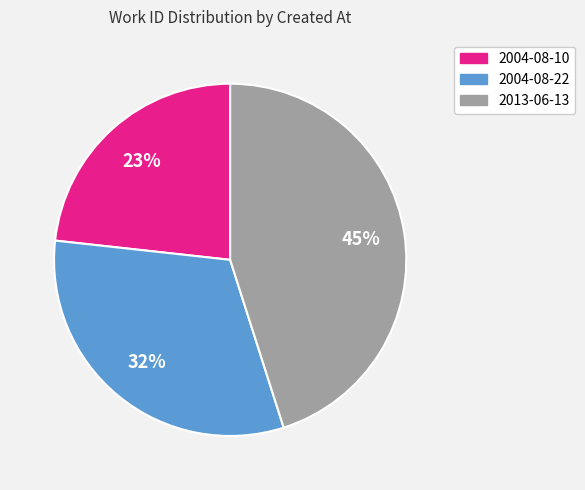

What is the ratio of the value at 2013-06-13 to the value at 2004-08-22?

1.4